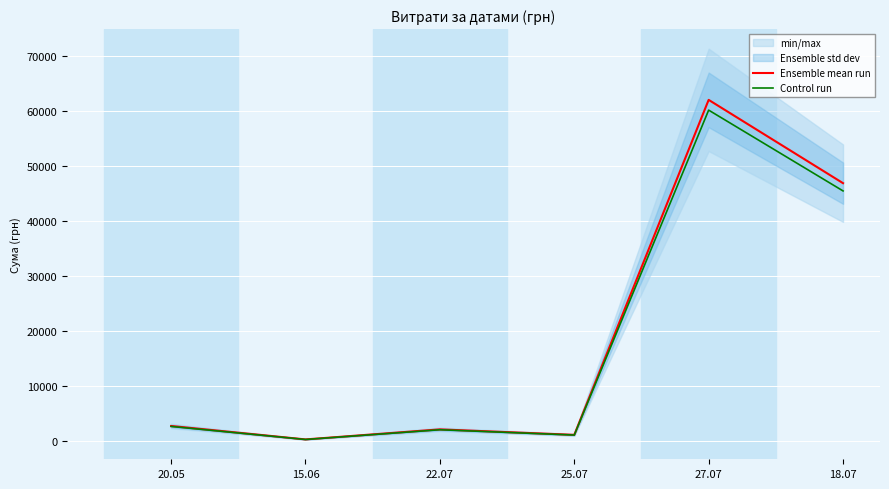

Which category has the highest value in the Ensemble mean run series?

27.07